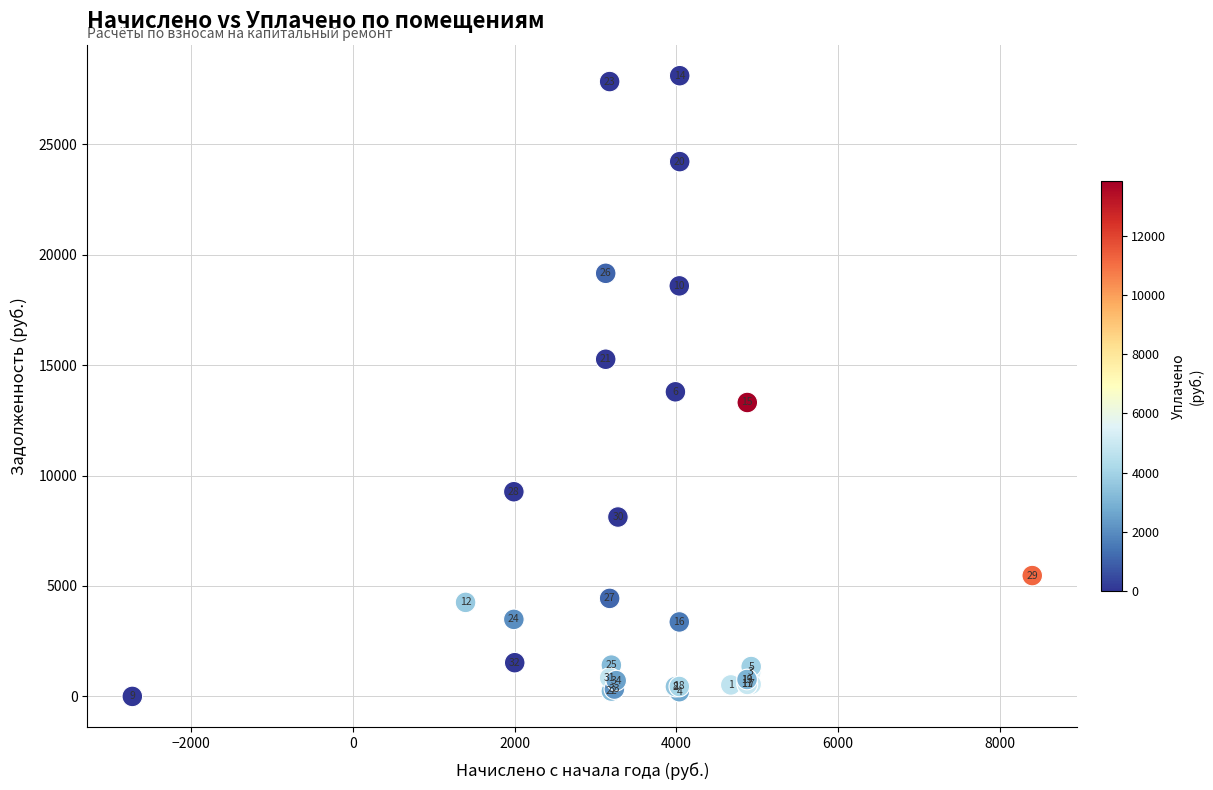

What Y value in the scatter plot is closest to 14052?

13791.8